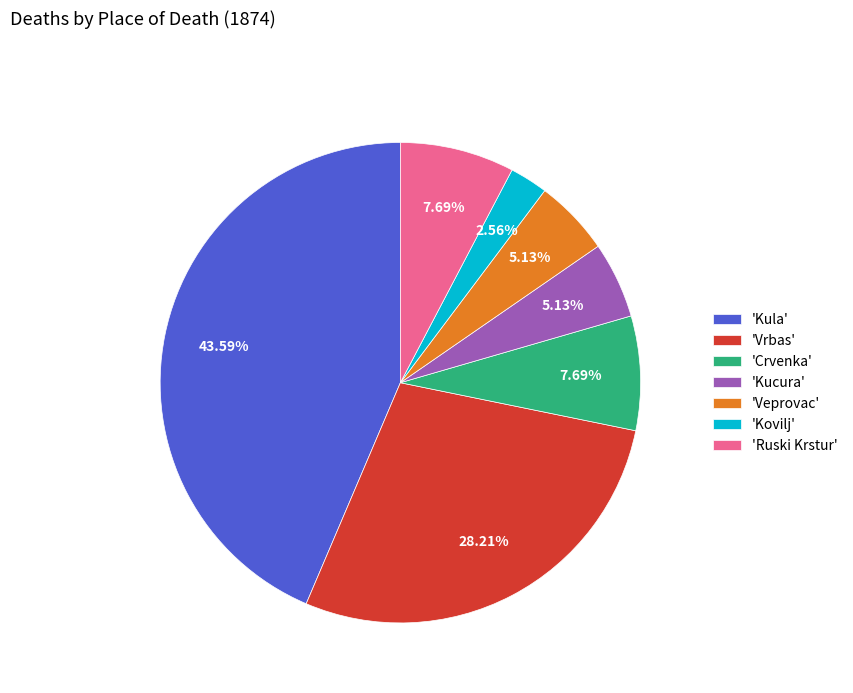

Combined, do 'Kucura' and 'Vrbas' account for over 50%?

No